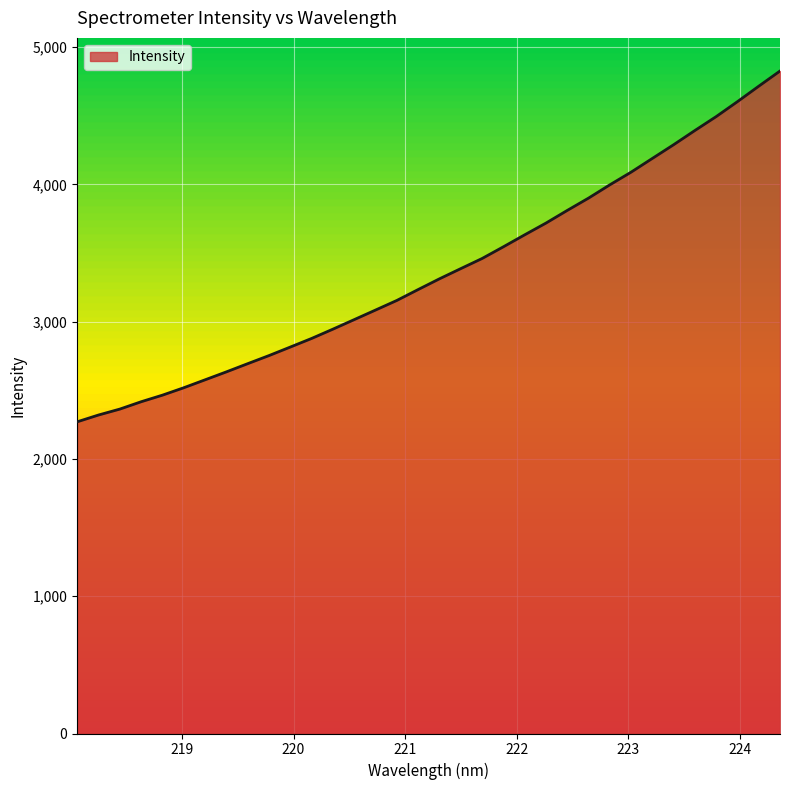

How many lines are shown in the chart?

1